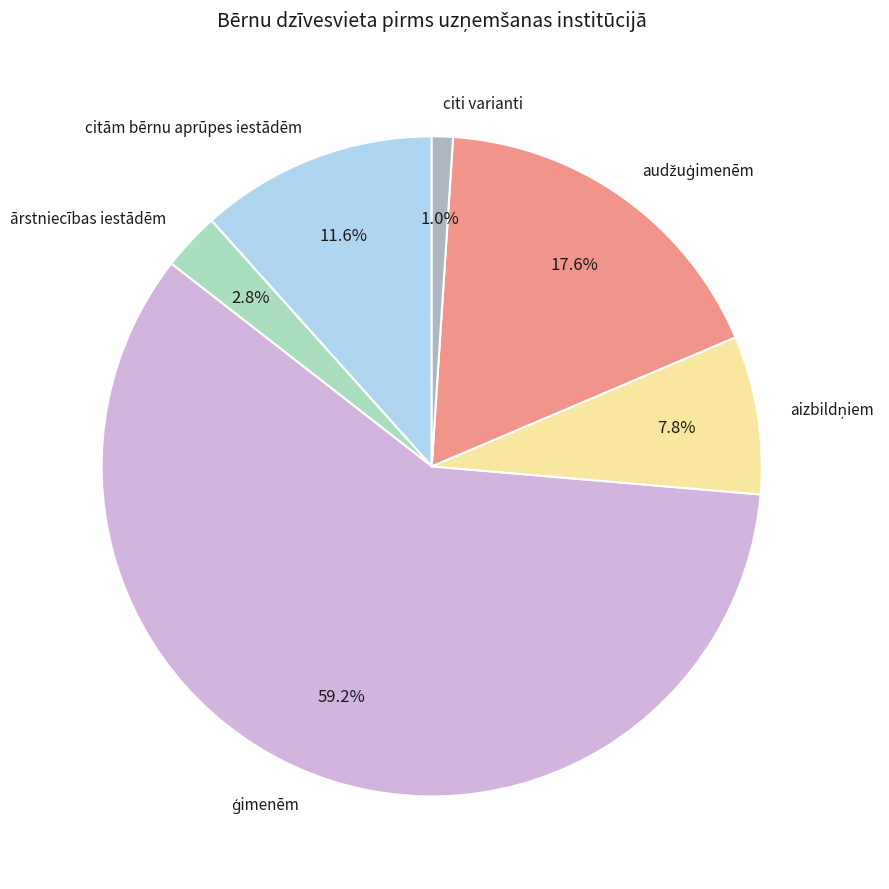

Which slice is the smallest?

citi varianti